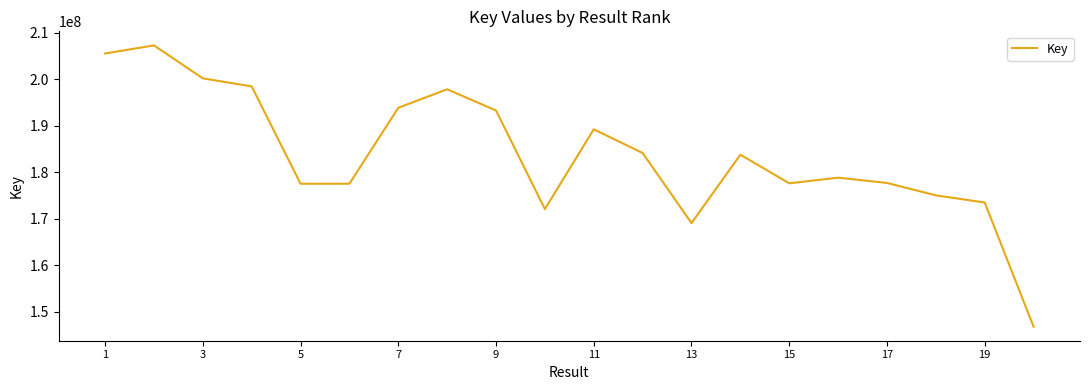

What is the maximum value shown in the chart?

207325383